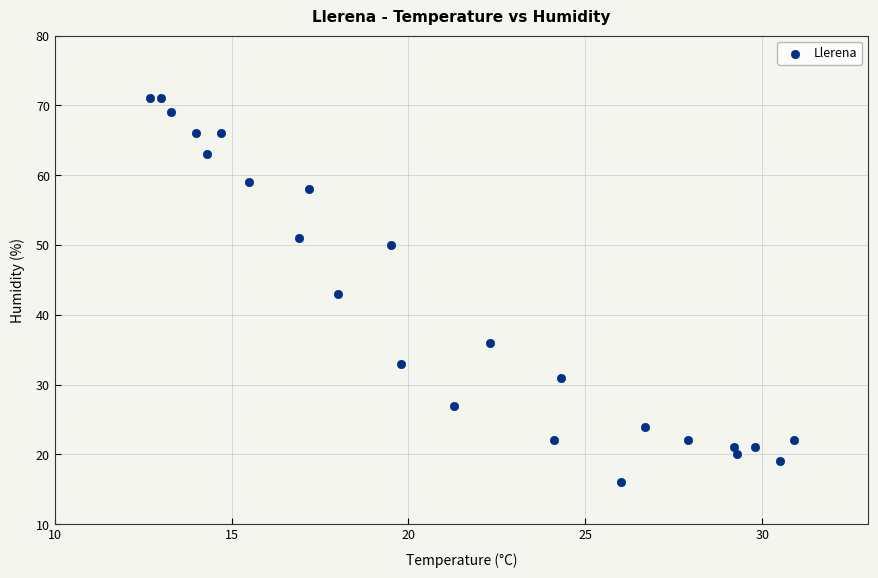

What is the range of Y values (max minus min)?

55